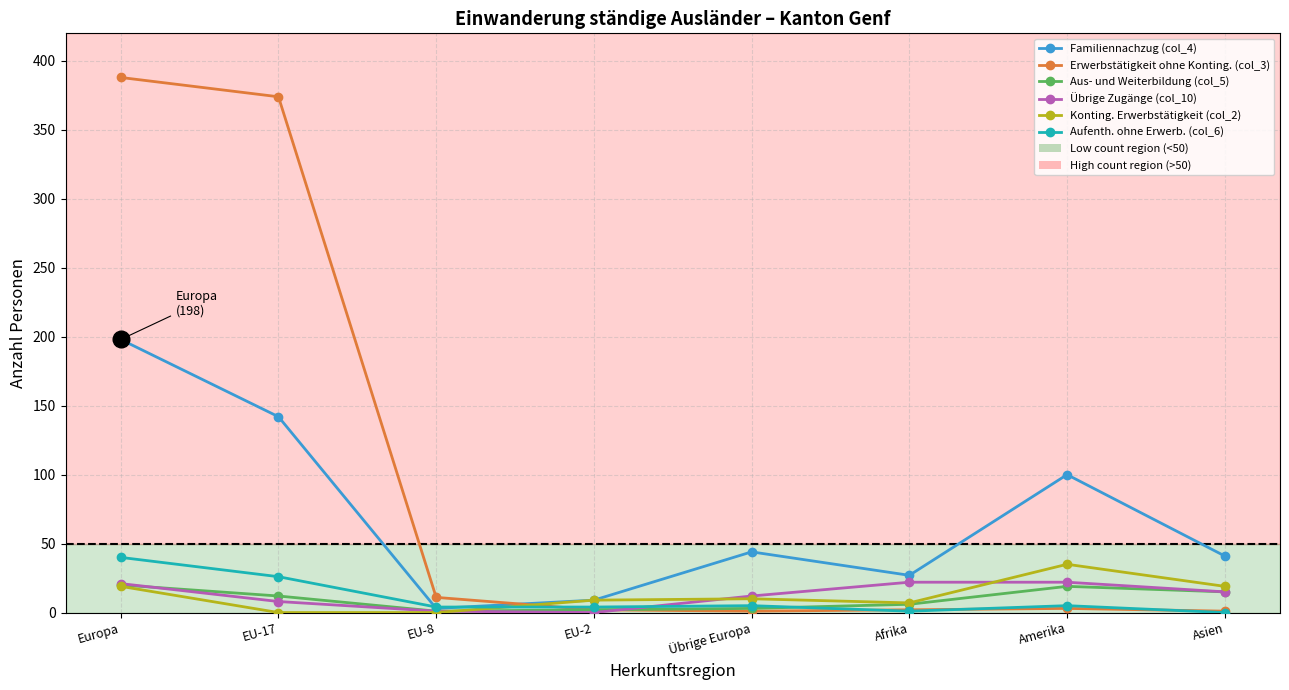

The value of Aus- und Weiterbildung (col_5) at Amerika is 19. True or false?

True